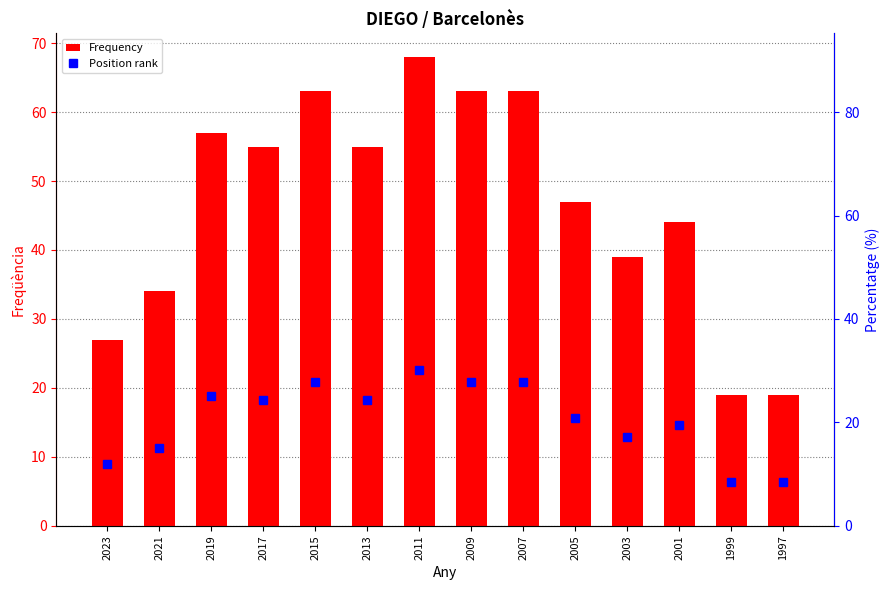

Is the value of Frequency at 2013 greater than the value of Position rank at 2015?

Yes